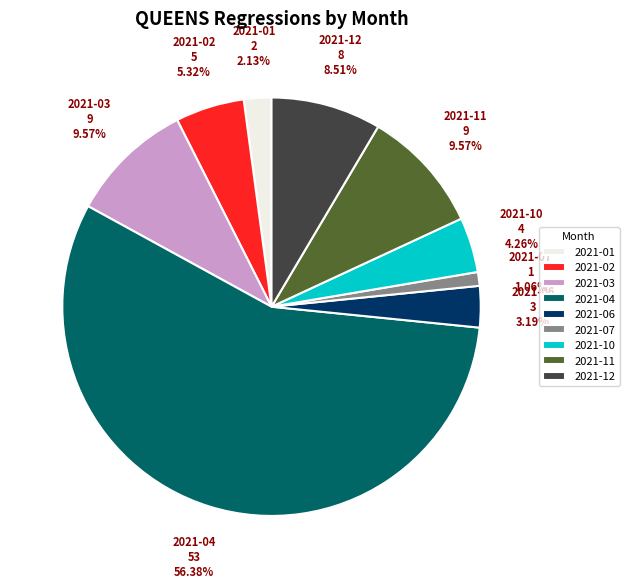

The 2021-11 slice represents 10% of the pie. True or false?

True